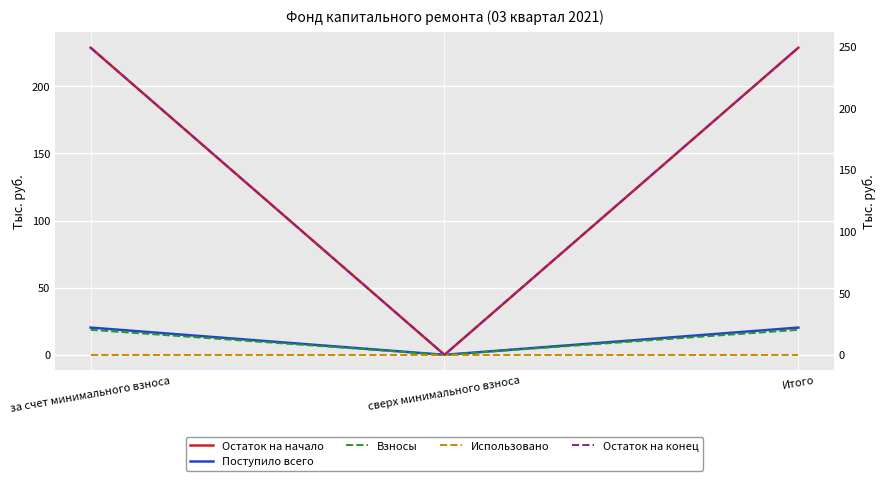

At how many categories does at least one series exceed 166?

2